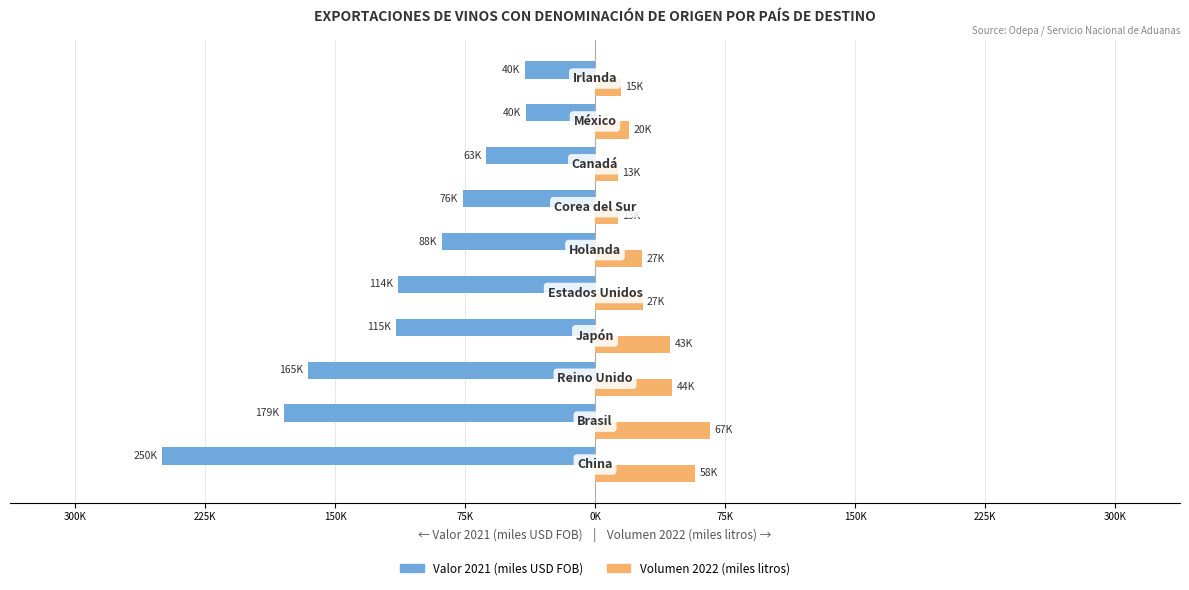

What are all the series names shown in the legend?

Valor 2021 (miles USD FOB), Volumen 2022 (miles litros)